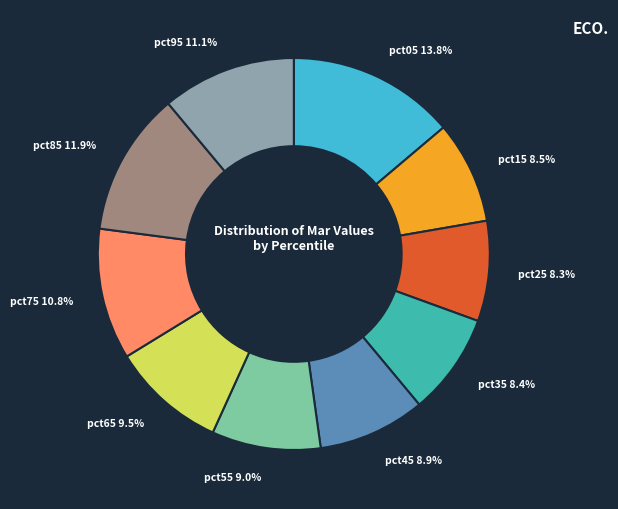

Does any single category account for the majority?

No